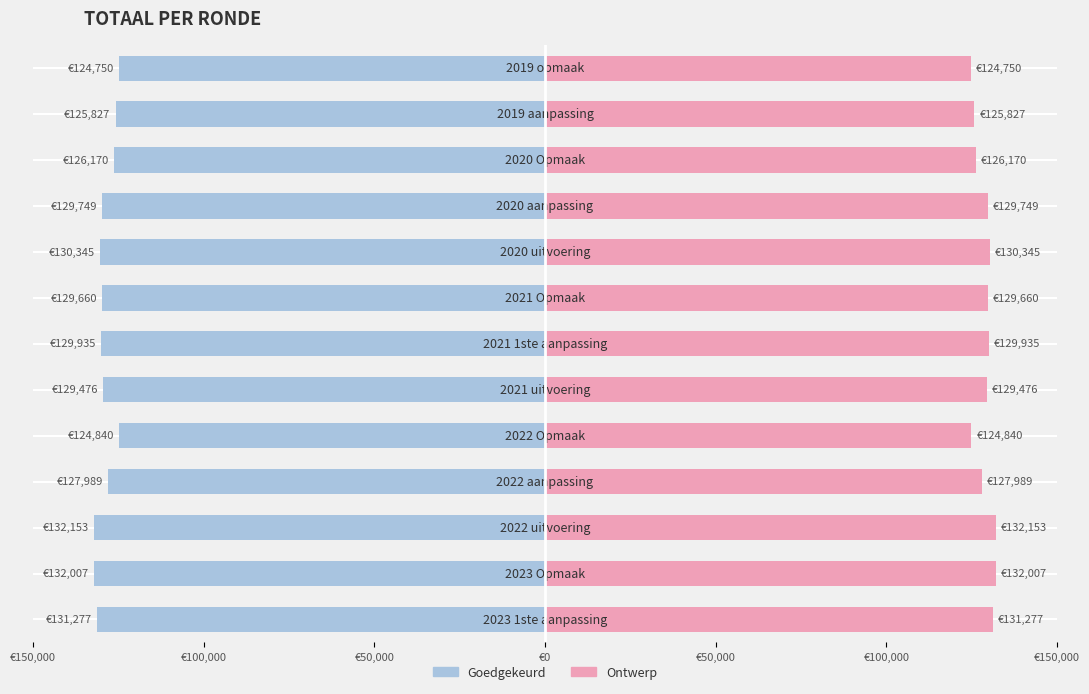

What is the difference between the second highest and second lowest values in the Goedgekeurd series?

7167